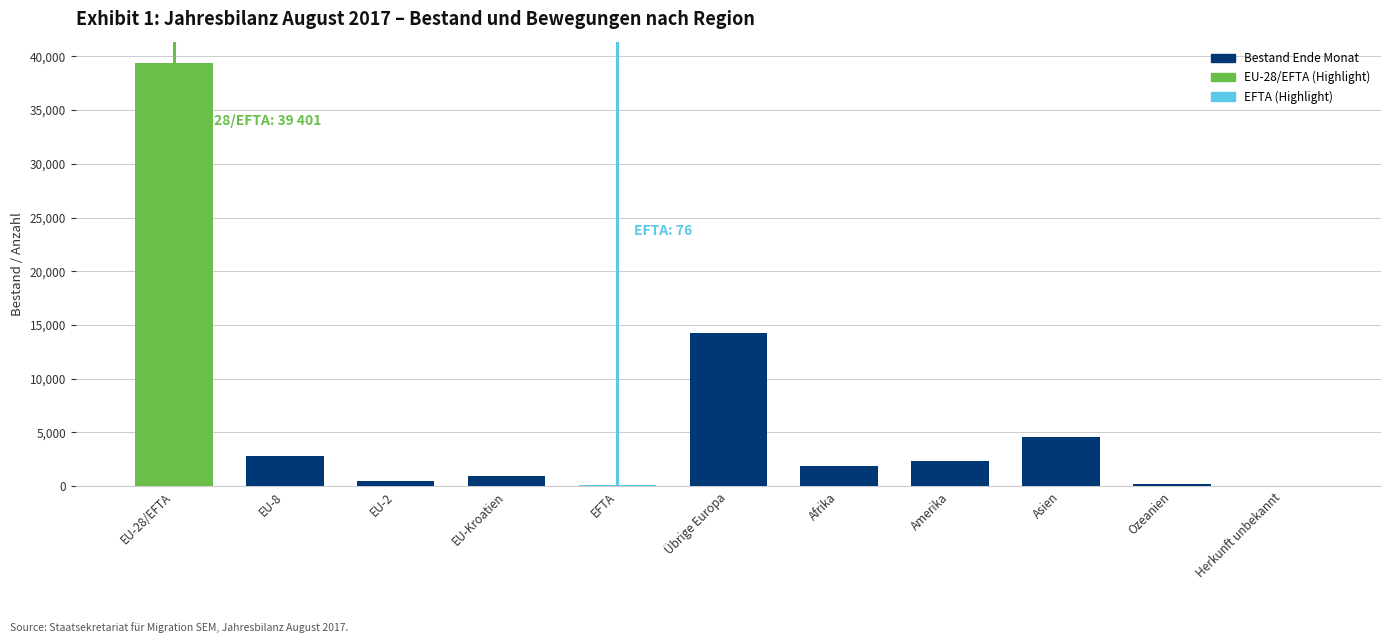

Count the number of categories in the chart.

11